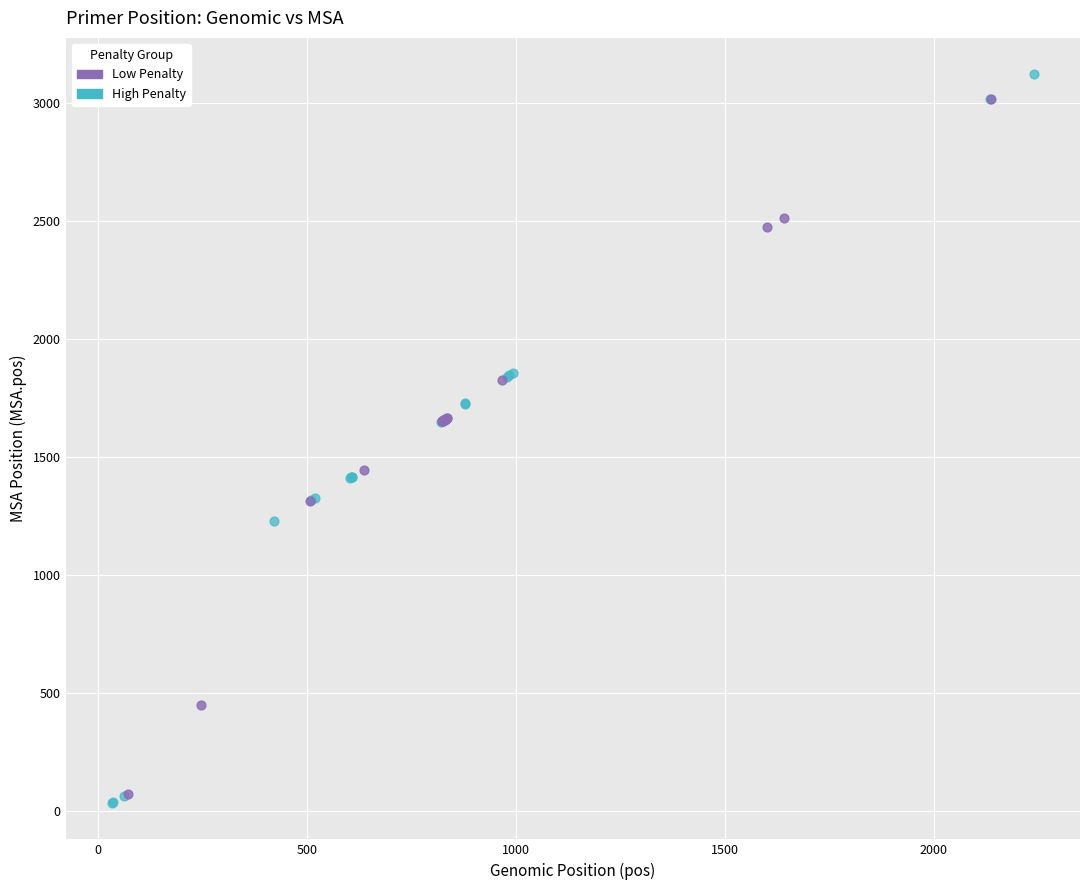

Which series has the largest Y range (max minus min)?

High Penalty